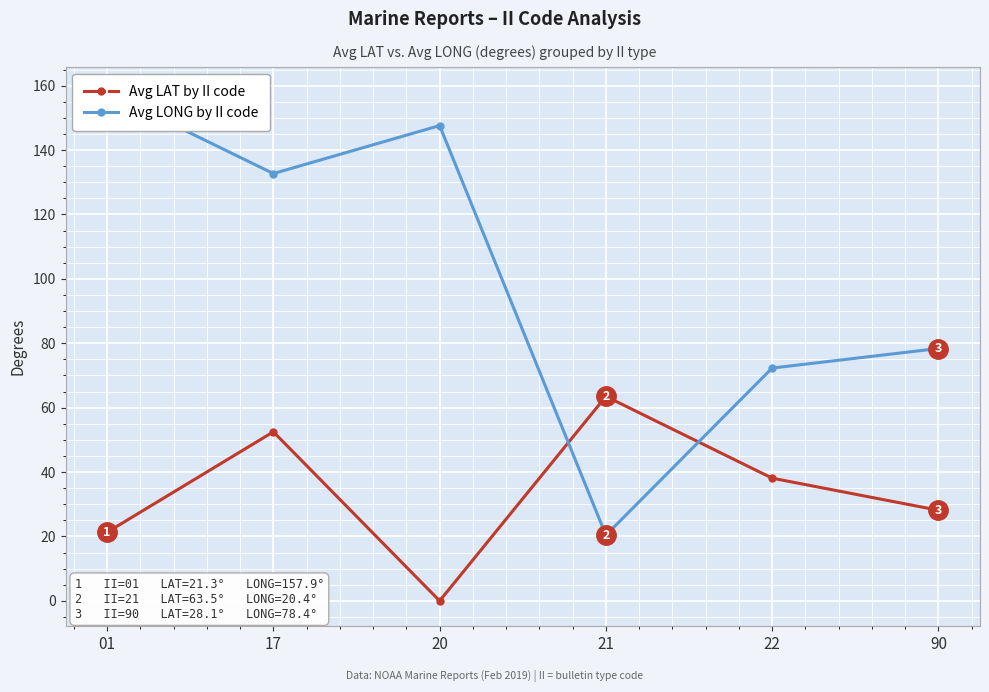

What is the value of the Avg LONG by II code point at the 1st from the left?

157.9